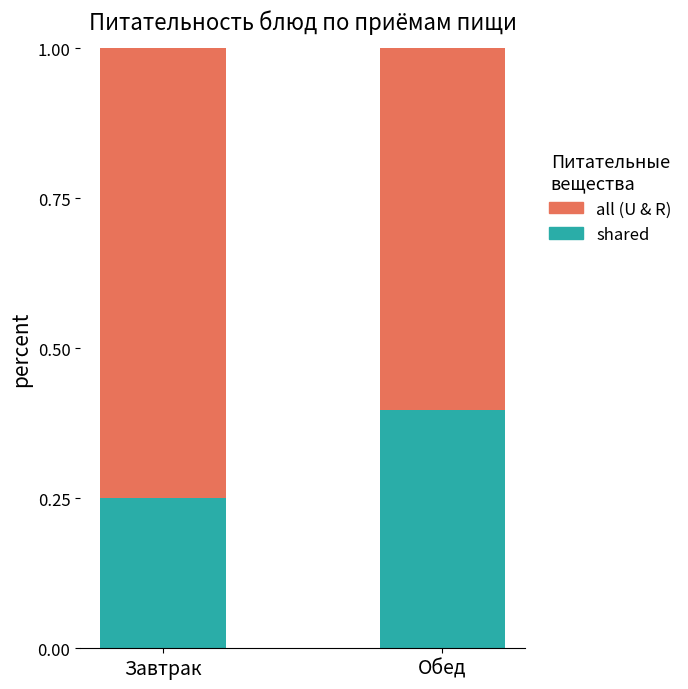

Does the chart contain stacked bars?

Yes